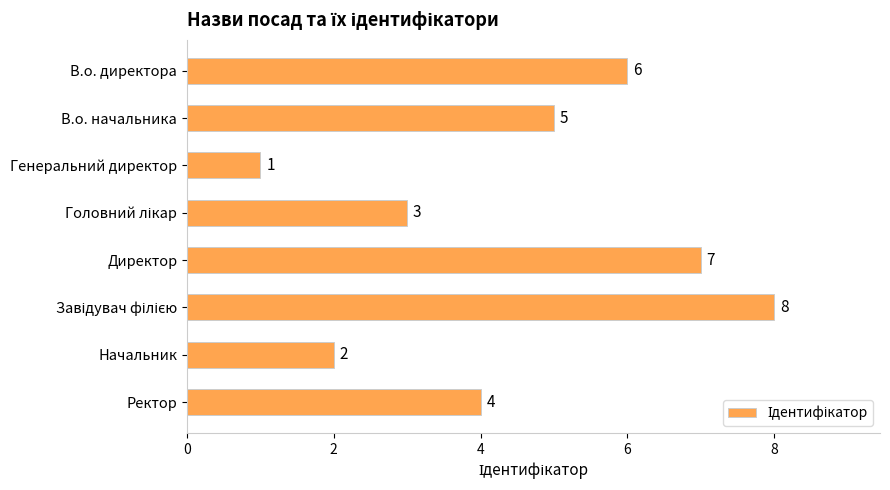

What is the value of the 3rd bar from the top?

1